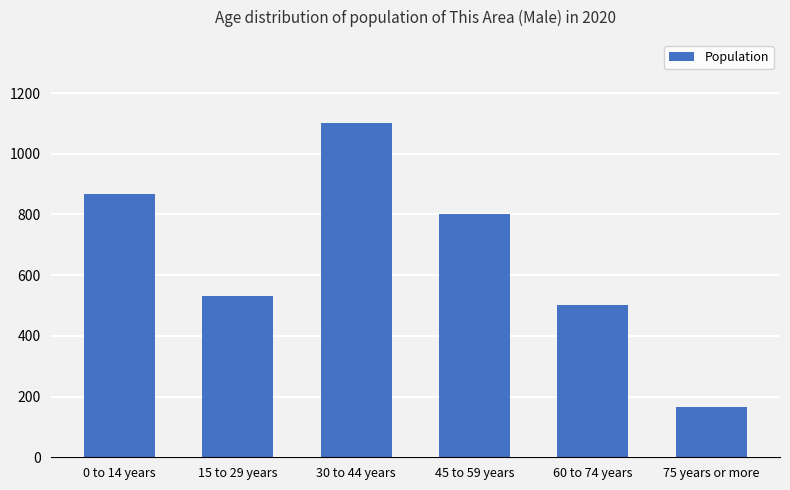

What is the difference between the values at 0 to 14 years and 30 to 44 years?

234